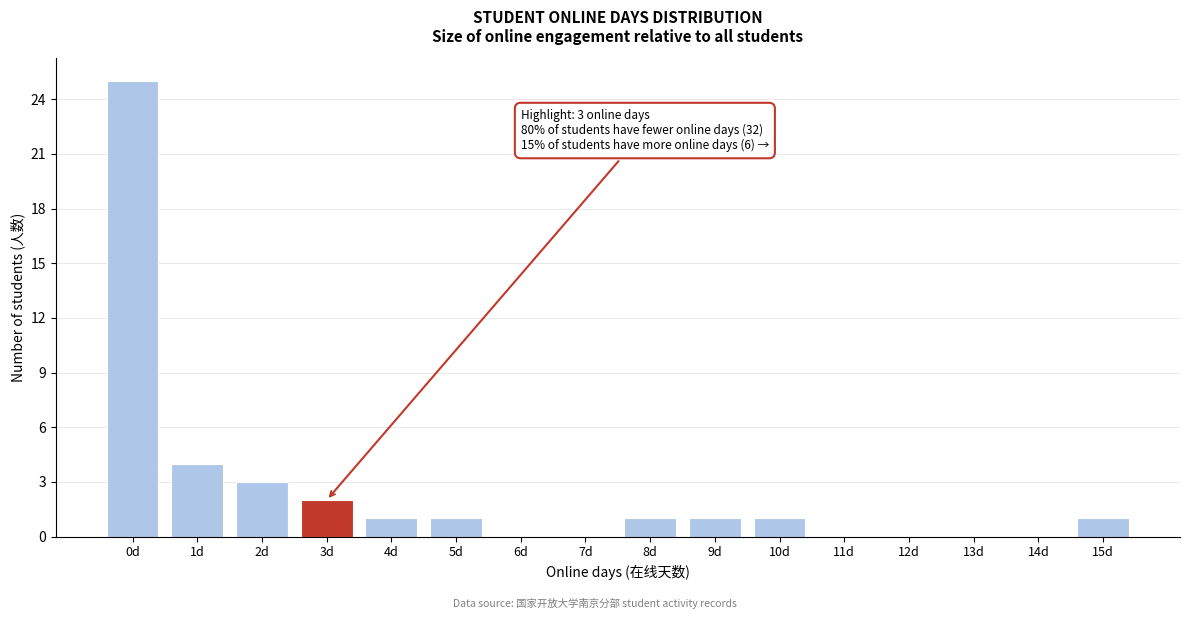

Reading right to left, extract all data points from this chart.

15d=1	14d=0	13d=0	12d=0	11d=0	10d=1	9d=1	8d=1	7d=0	6d=0	5d=1	4d=1	3d=2	2d=3	1d=4	0d=25